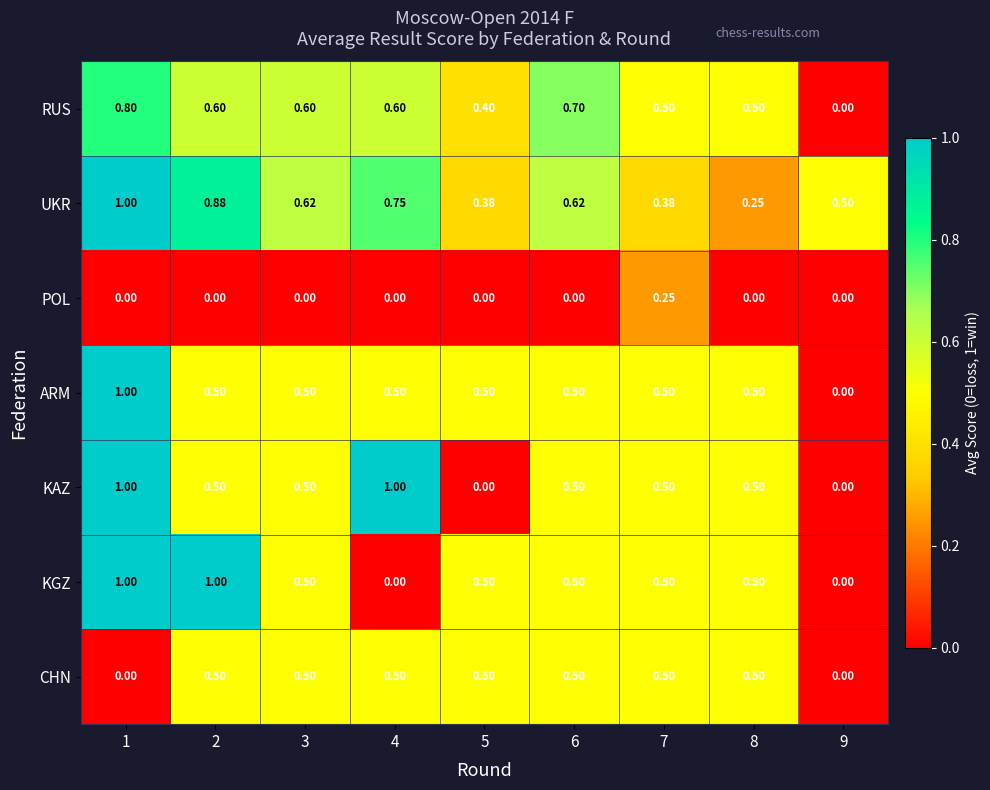

Which series has the largest total across all categories?

UKR